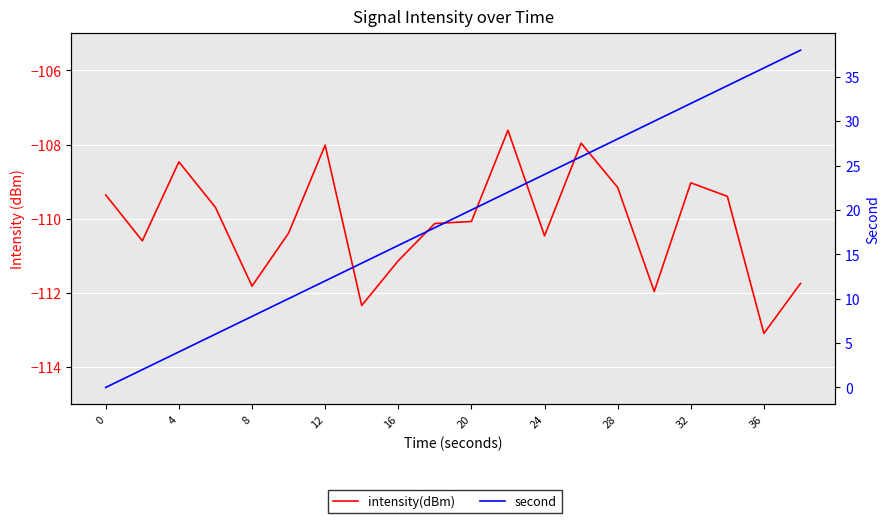

At 20, list the series in order from largest to smallest.

second, intensity(dBm)